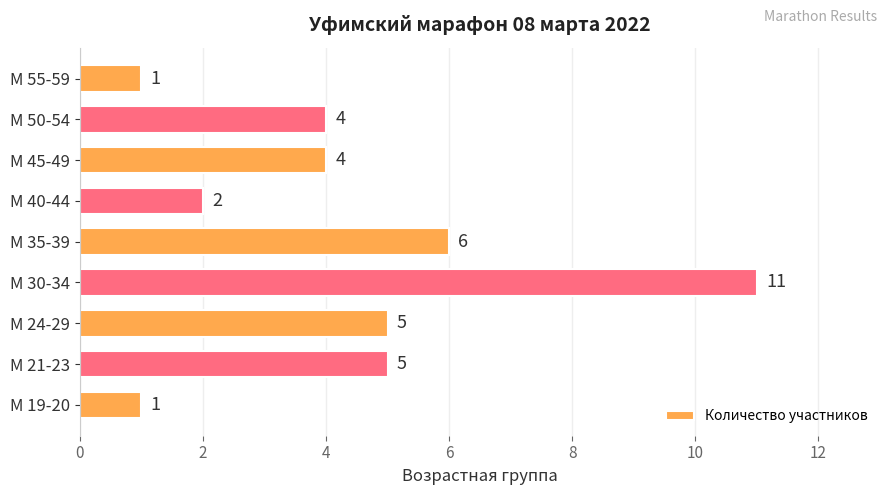

What is the average value?

4